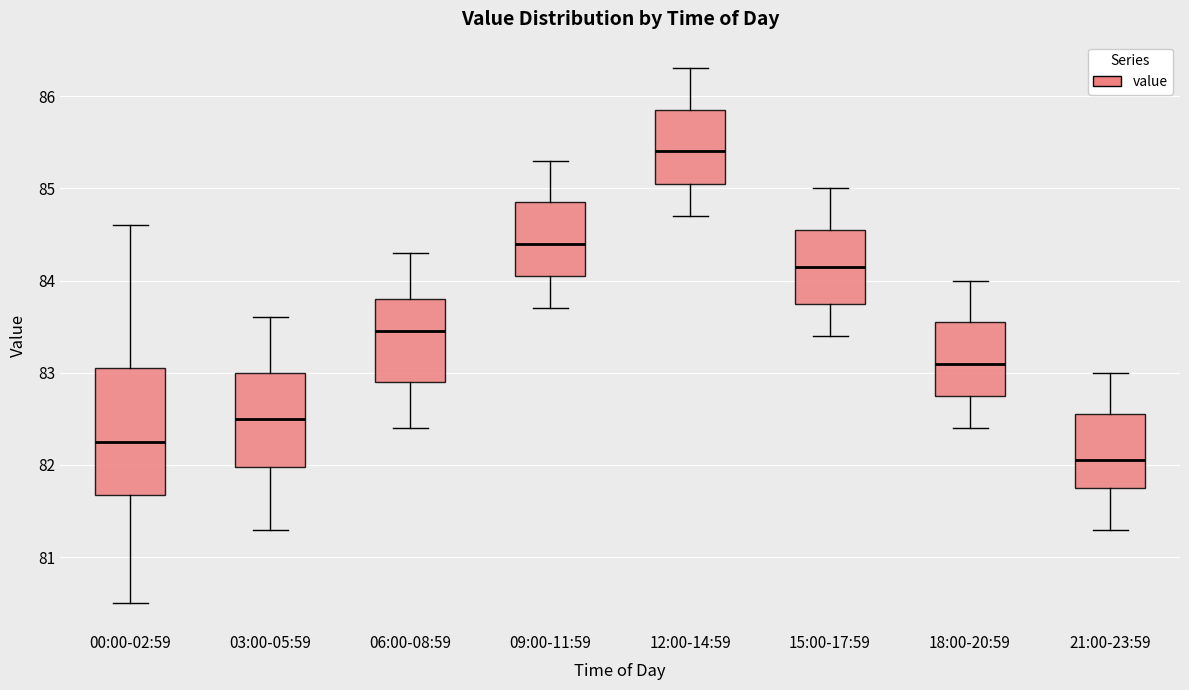

Reading left to right, transcribe this box plot: for each box, give where its median line is, the range the box spans, and where its two whiskers end, as read against the y-axis. The values are not printed on the chart, so give them approximately, as read against the axis.

00:00-02:59: median 82.3, box 81.7 to 83.1, whiskers 80.5 to 84.6
03:00-05:59: median 82.5, box 82.0 to 83.0, whiskers 81.3 to 83.6
06:00-08:59: median 83.5, box 82.9 to 83.8, whiskers 82.4 to 84.3
09:00-11:59: median 84.4, box 84.1 to 84.9, whiskers 83.7 to 85.3
12:00-14:59: median 85.4, box 85.1 to 85.9, whiskers 84.7 to 86.3
15:00-17:59: median 84.2, box 83.8 to 84.6, whiskers 83.4 to 85.0
18:00-20:59: median 83.1, box 82.8 to 83.6, whiskers 82.4 to 84.0
21:00-23:59: median 82.1, box 81.8 to 82.6, whiskers 81.3 to 83.0